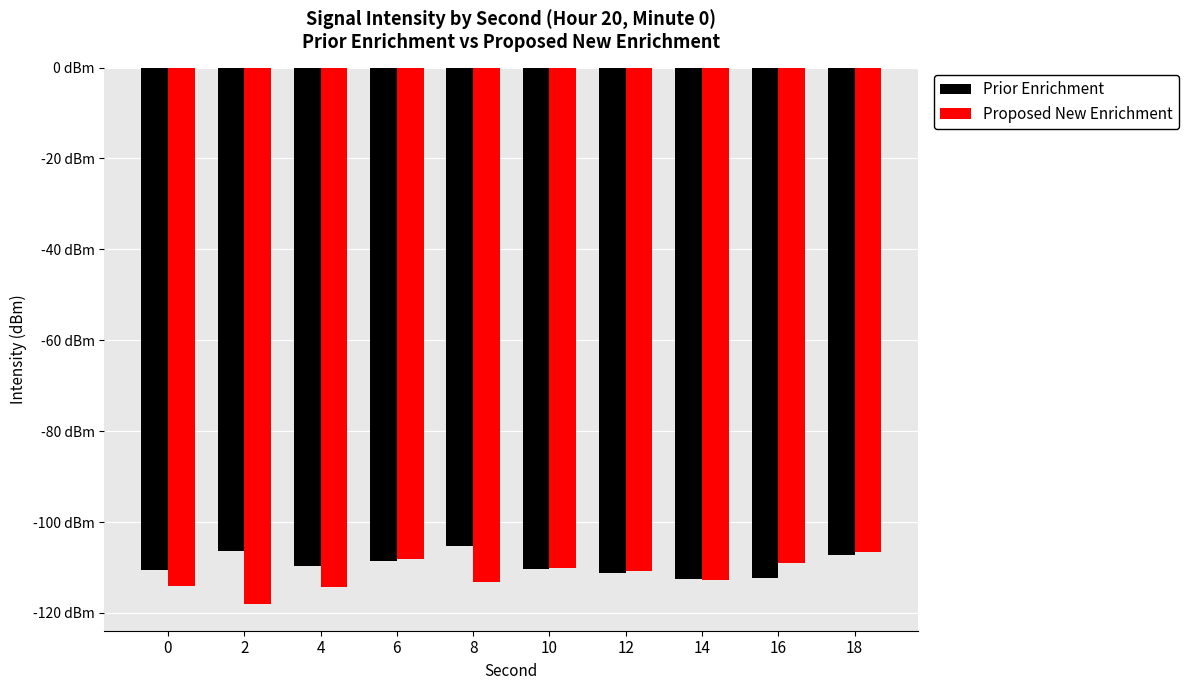

Which has a higher value, 4 or 8?

8